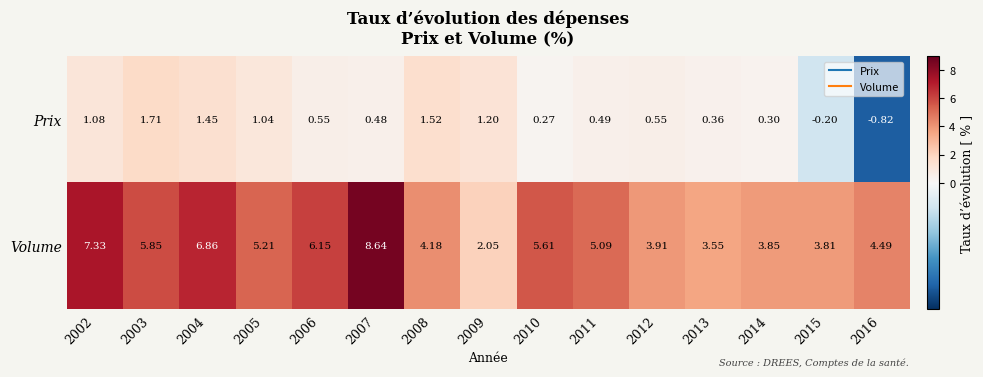

How many values in the Prix series are below 0?

2